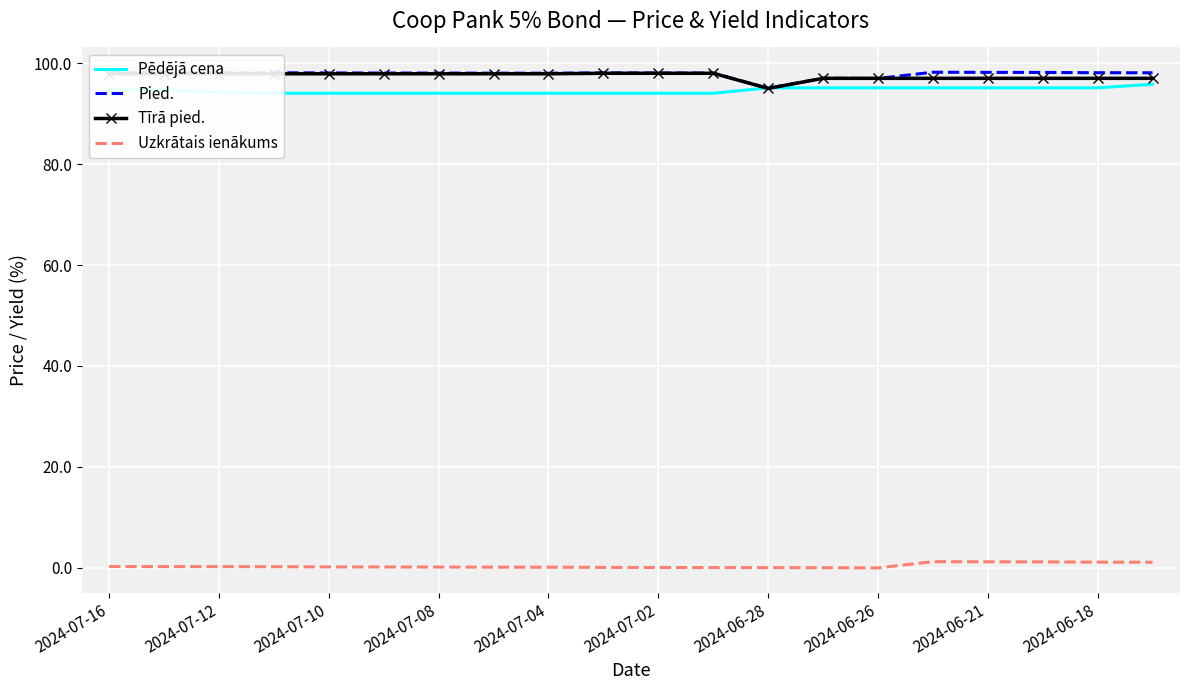

What is the sum of all Tīrā pied. values?

1949.1